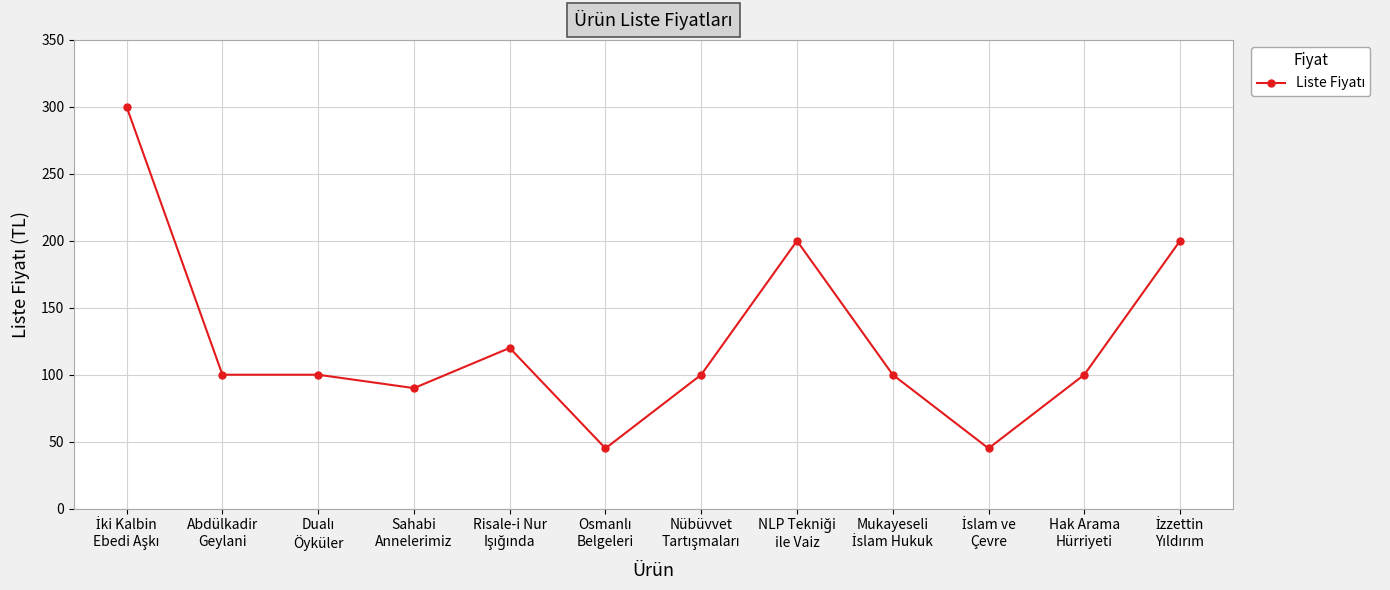

What is the average value?

125